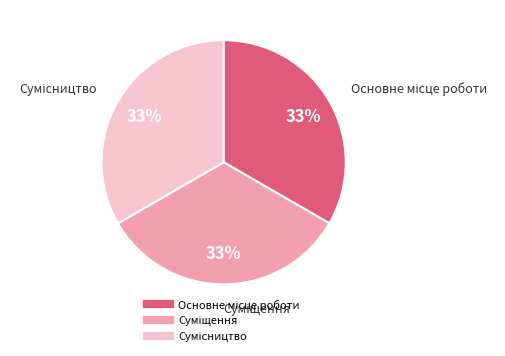

To the nearest percent, what is the average slice percentage?

33%